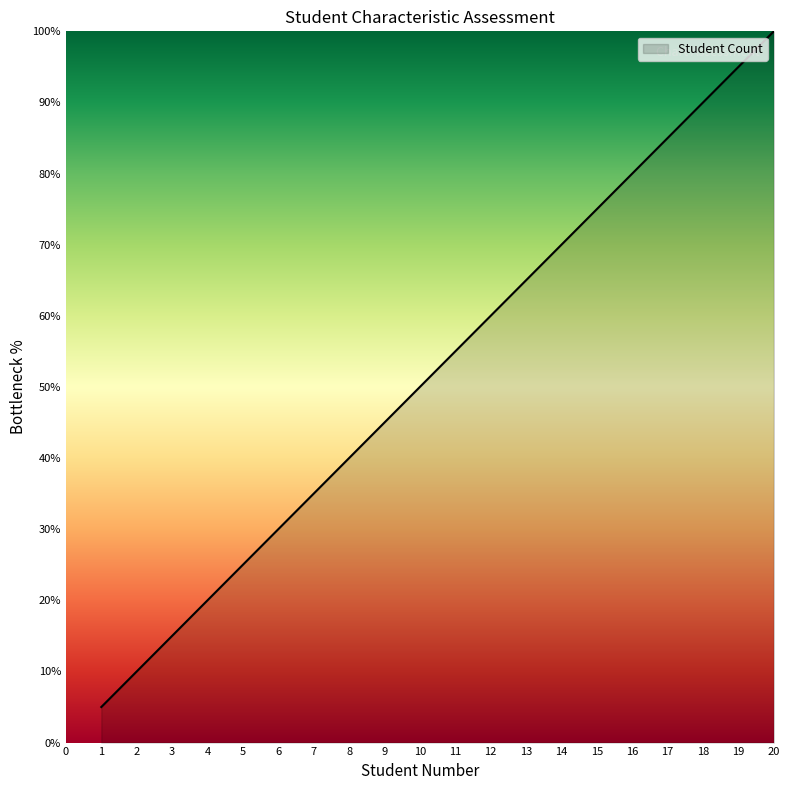

Which category has the highest value across all series?

20